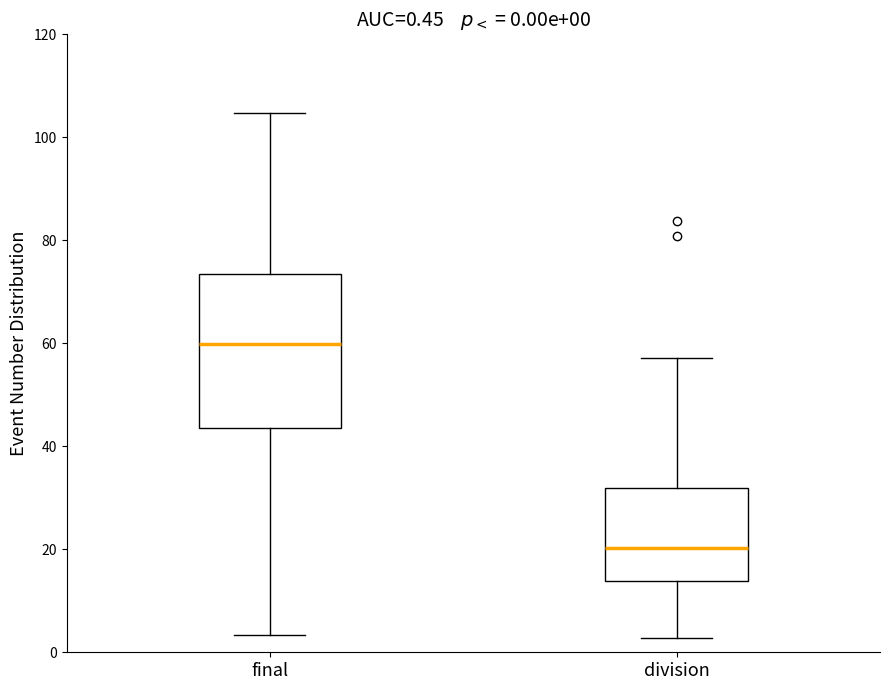

Comparing the boxes themselves (not the whiskers), which one is the tallest?

final